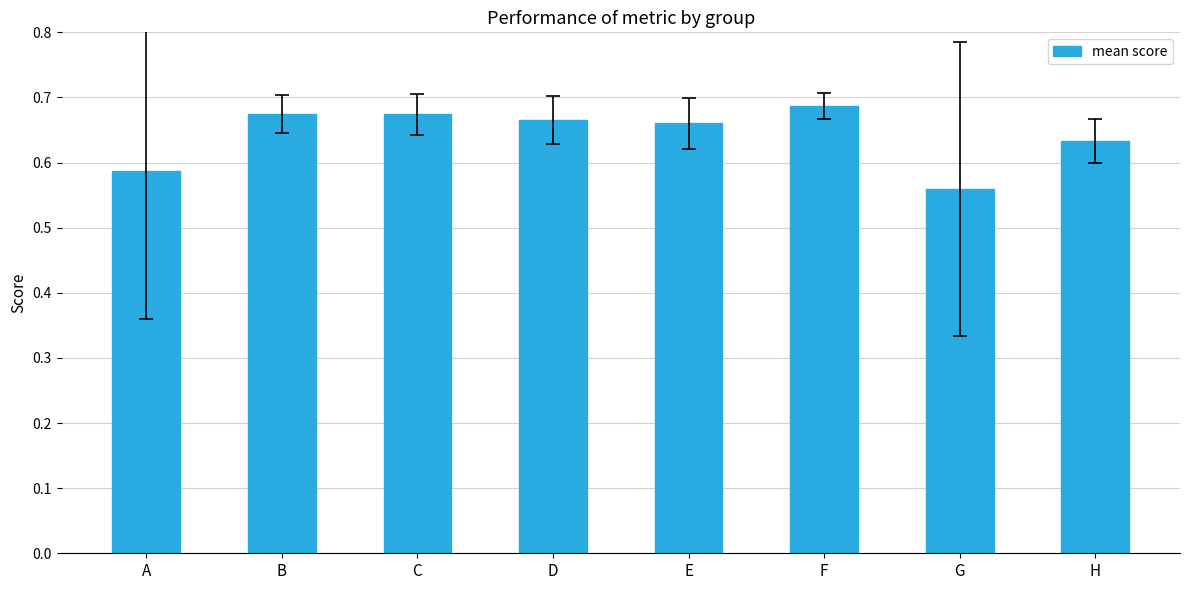

Does the chart contain stacked bars?

No